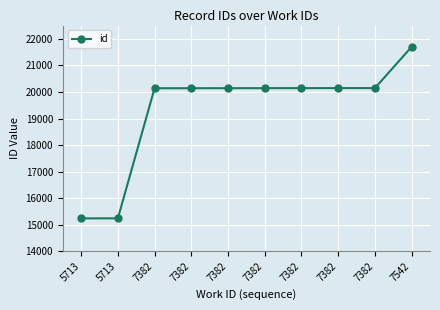

Reading left to right, transcribe all the data shown in this chart.

15241	15242	20140	20141	20142	20143	20144	20145	20146	21700